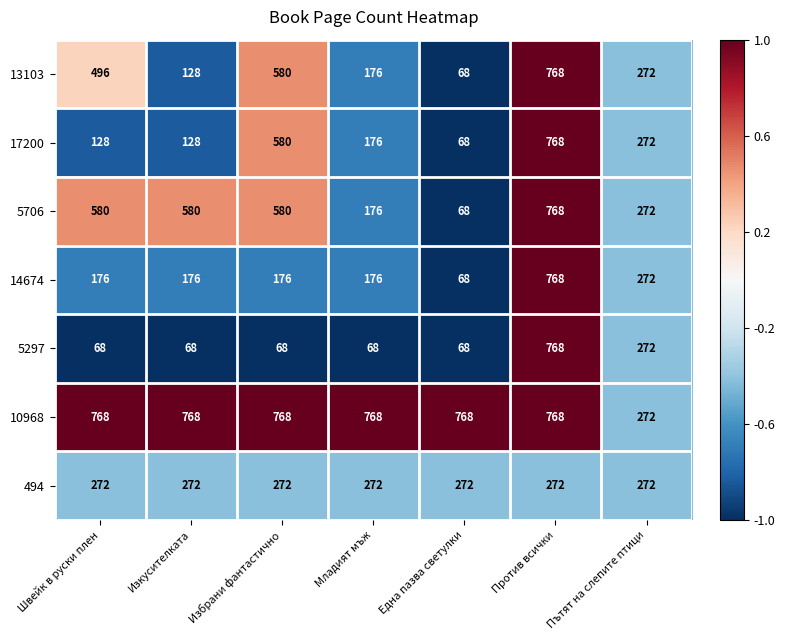

What is the total value across all series at Избрани фантастично?

3024